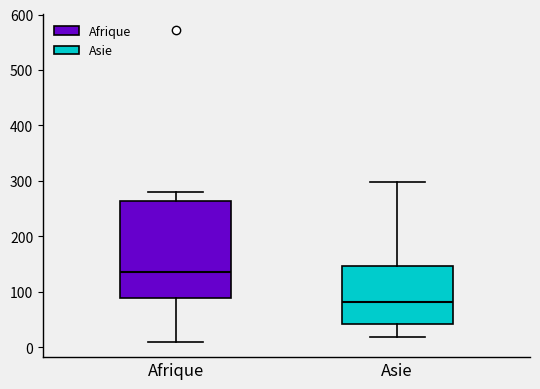

Reading left to right, read every box against the y-axis: the position of its median line, the range the box covers, and the ends of its whiskers. The values are not printed on the chart, so give them approximately, as read against the axis.

Afrique: median 140, box 90 to 260, whiskers 10 to 280
Asie: median 80, box 40 to 150, whiskers 20 to 300